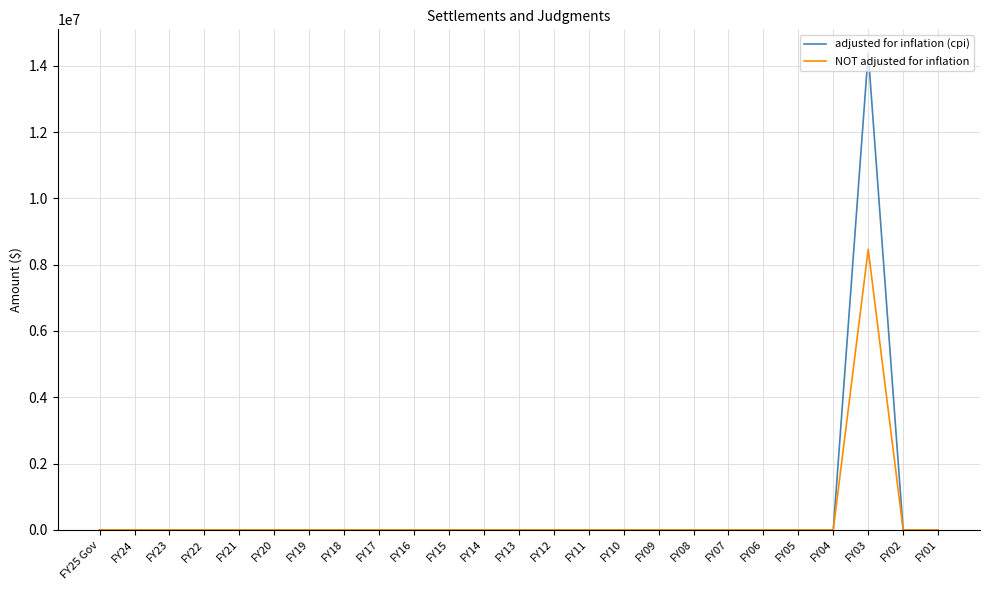

At which category is the sum across all series the highest?

FY03